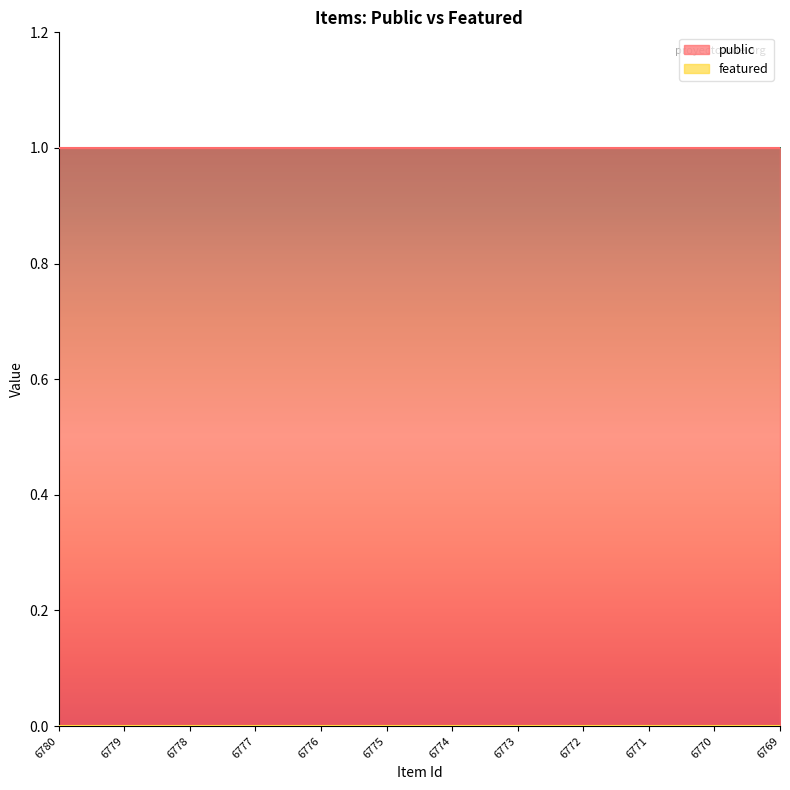

Does the chart display data point markers on the line(s)?

No